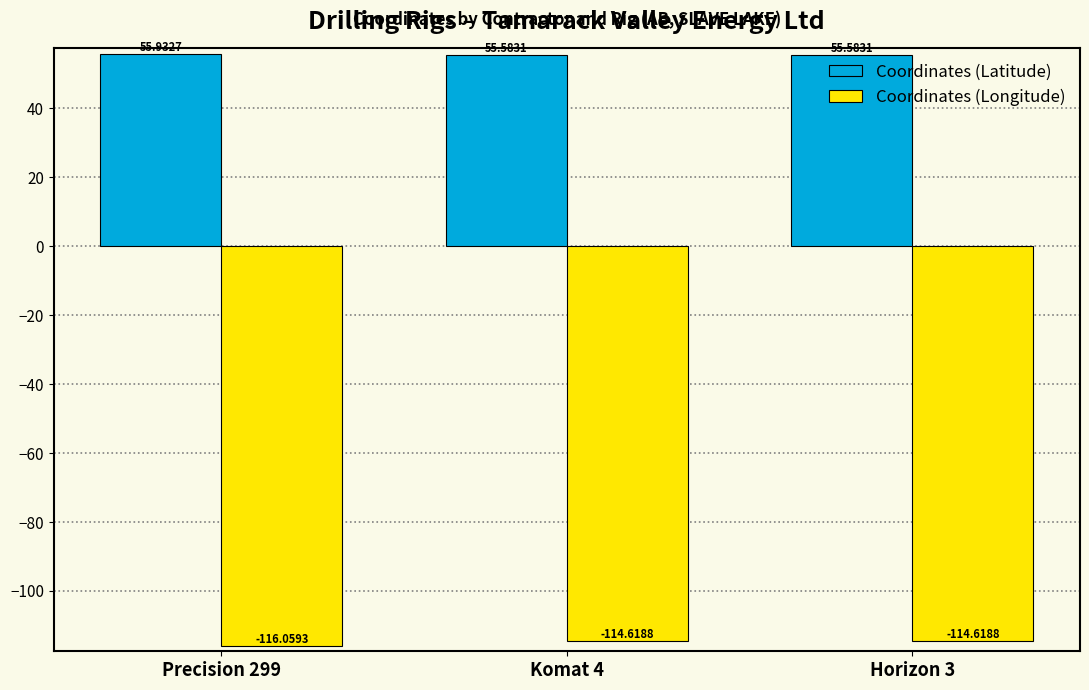

What is the total value across all series at Komat 4?

-59.0